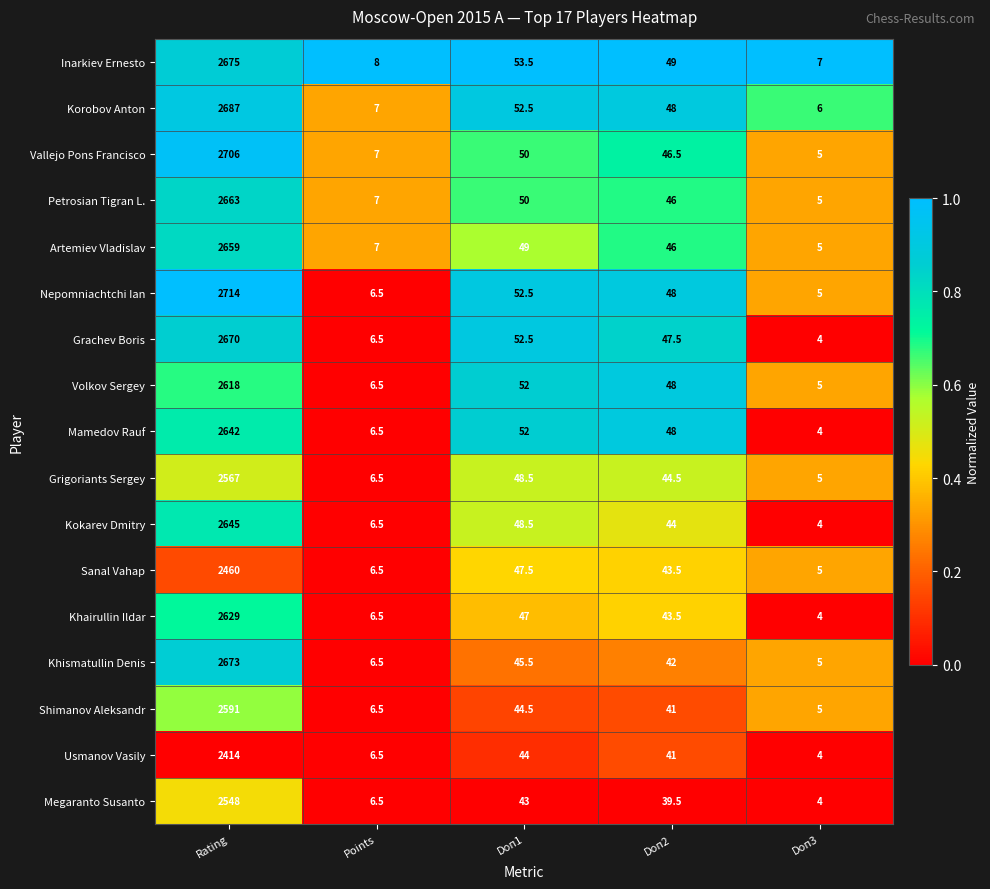

How many categories are shown in the chart?

5